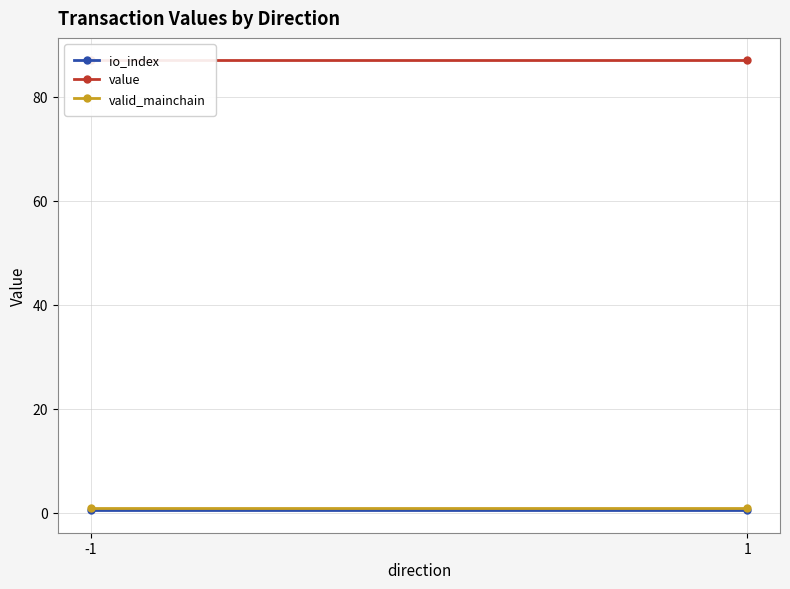

What is the highest value of the value series?

87.0